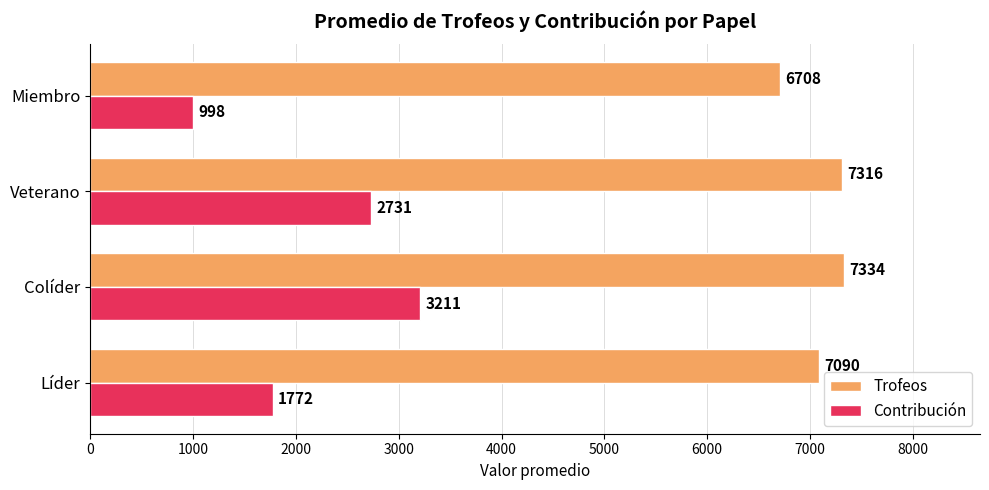

Where is Contribución nearest to the value 2104?

Líder